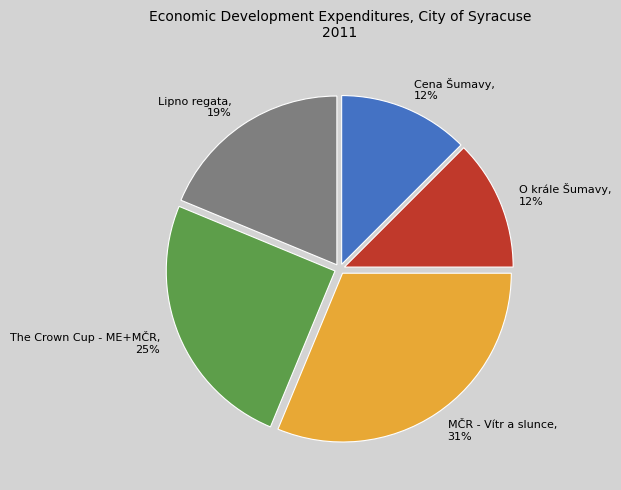

Which slice is the largest?

MČR - Vítr a slunce